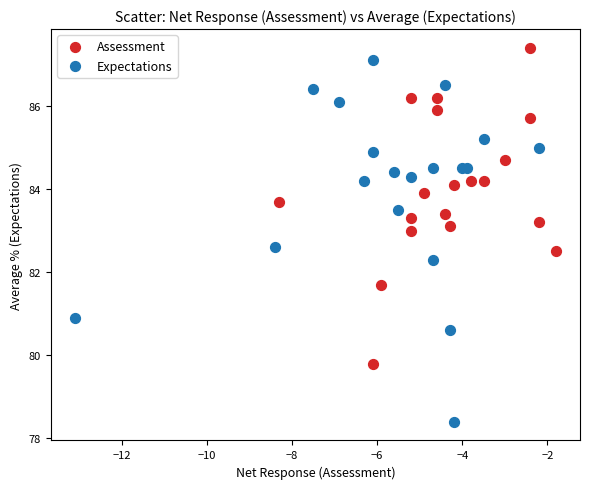

Which series has the widest spread of Y values?

Expectations